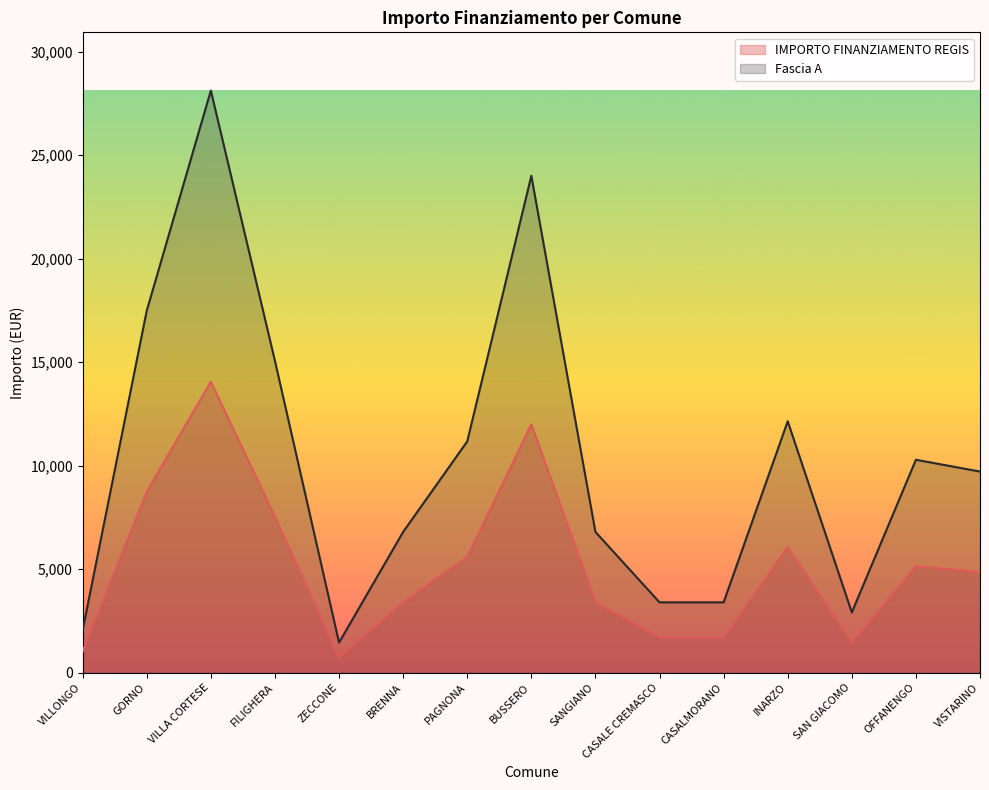

At INARZO, list the series in order from smallest to largest.

IMPORTO FINANZIAMENTO REGIS, Fascia A